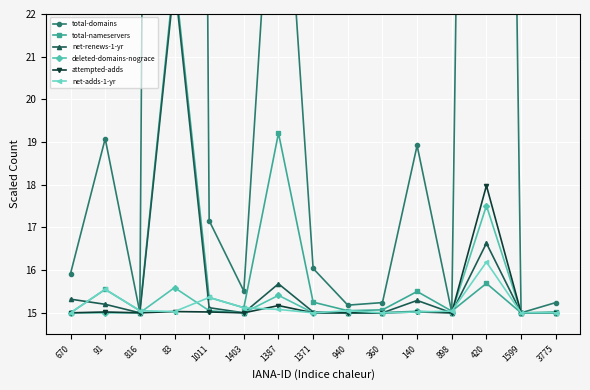

In net-renews-1-yr, how many points are higher than both neighbors (excluding endpoints)?

4